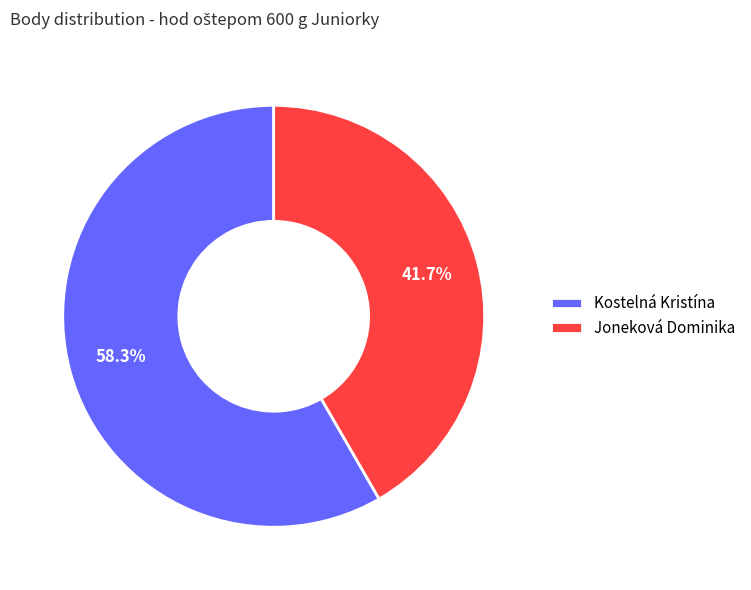

What percentage is the Joneková Dominika slice, to the nearest percent?

42%